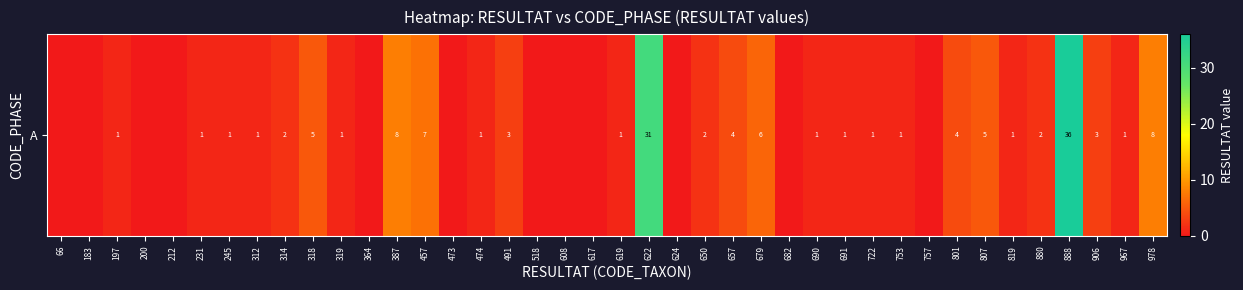

How many distinct data groups are displayed?

1